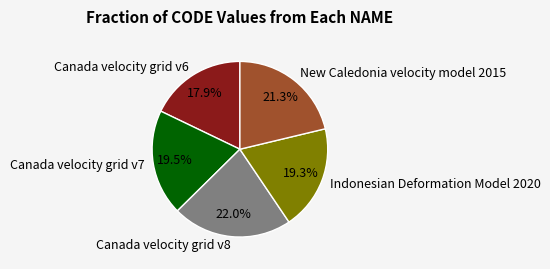

What percentage is the Canada velocity grid v6 slice, to the nearest percent?

18%